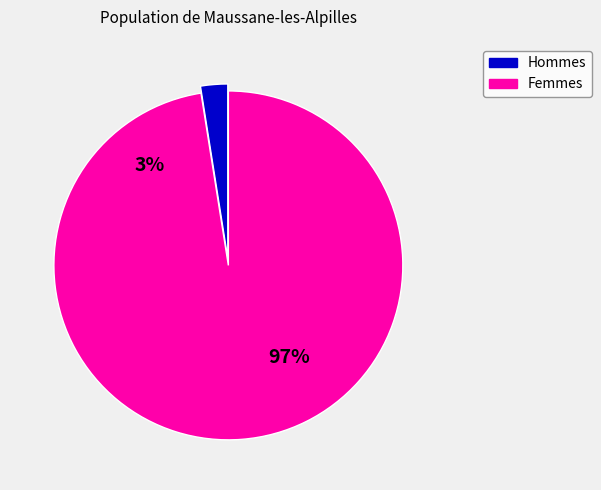

True or false: 5 accounts for 3% of the total.

True